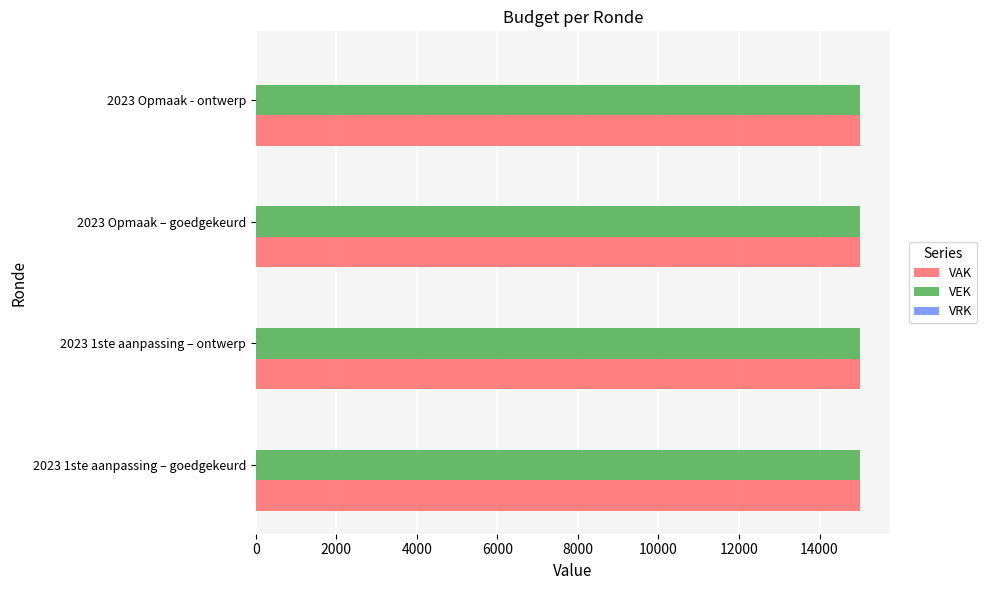

List the labels in order of VRK value, largest first.

2023 1ste aanpassing – goedgekeurd, 2023 1ste aanpassing – ontwerp, 2023 Opmaak – goedgekeurd, 2023 Opmaak - ontwerp